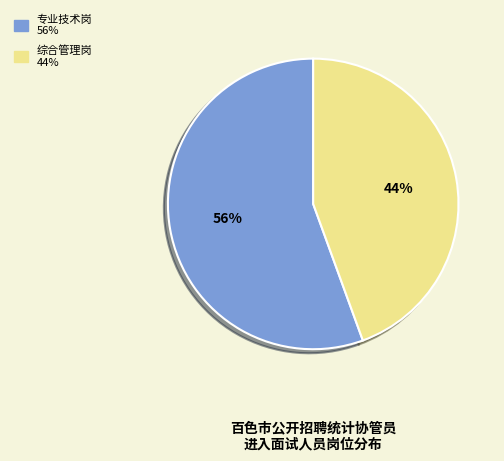

What is the majority slice?

专业技术岗